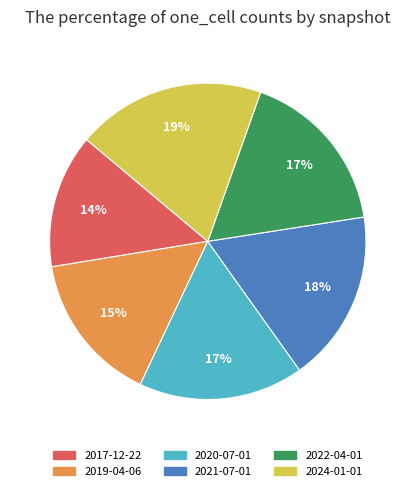

To the nearest percent, what is the average slice percentage?

17%